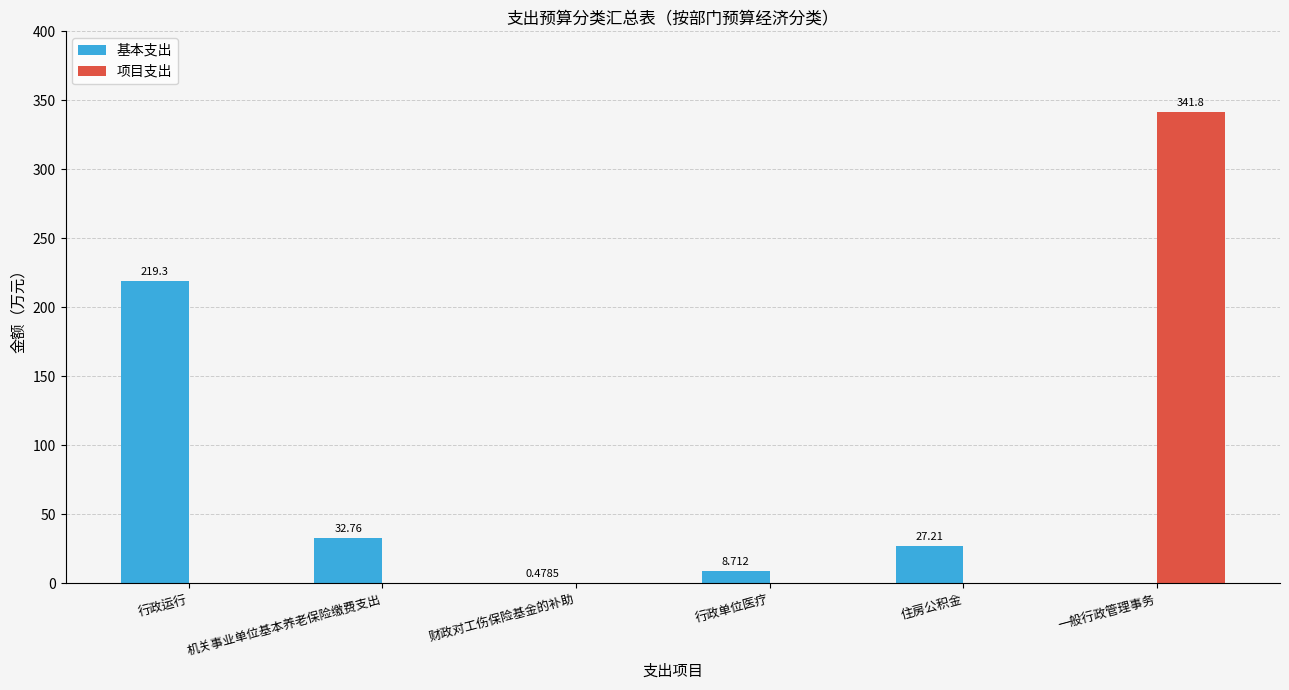

What value does the 基本支出 series have at 行政运行?

219.3